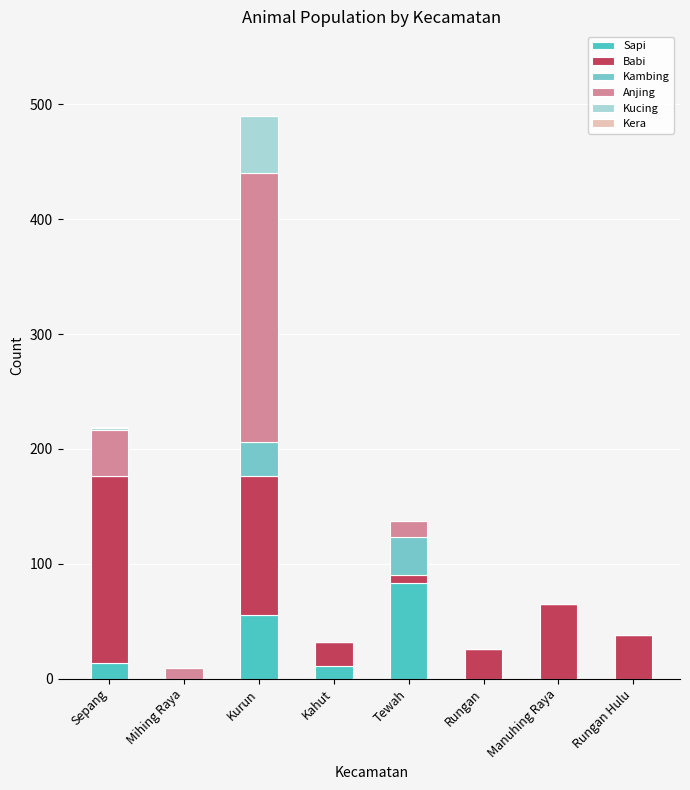

At which category is the sum across all series the highest?

Kurun